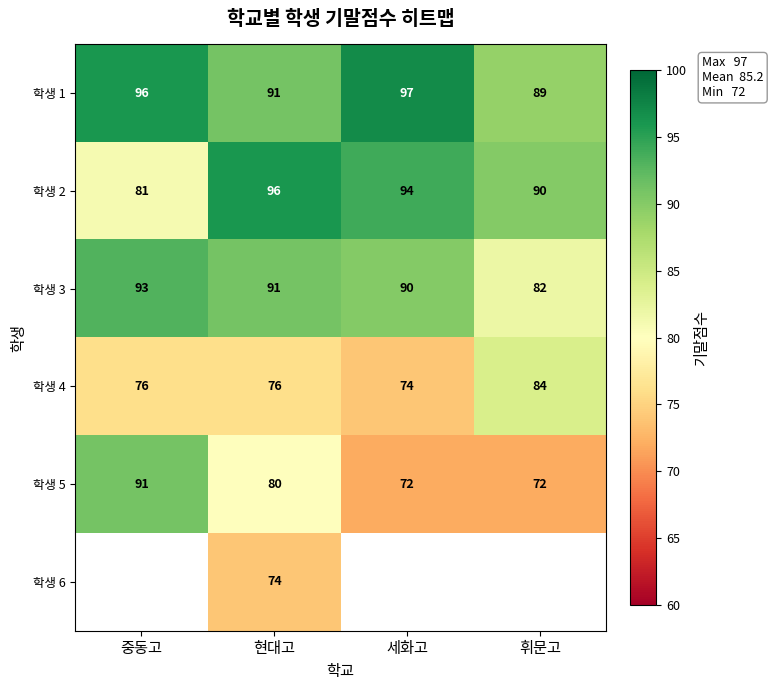

True or false: 학생 6 has a value of 51 at 현대고.

False